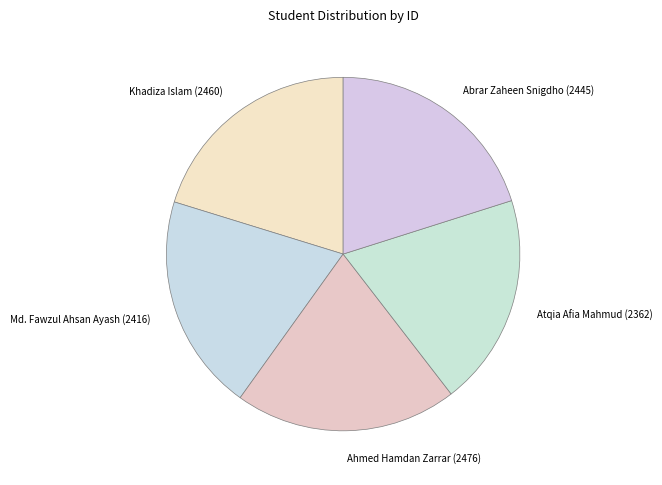

True or false: Atqia Afia Mahmud (2362) accounts for 19% of the total.

True